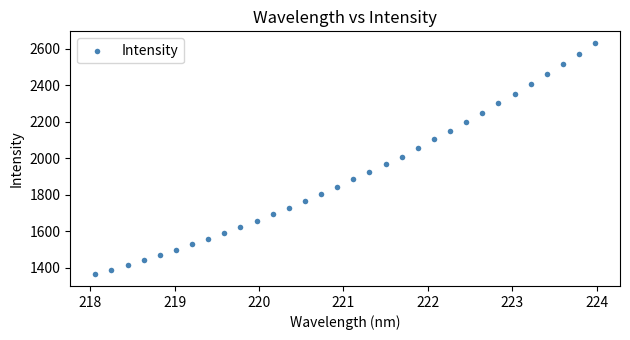

What is the range of Y values (max minus min)?

1268.3